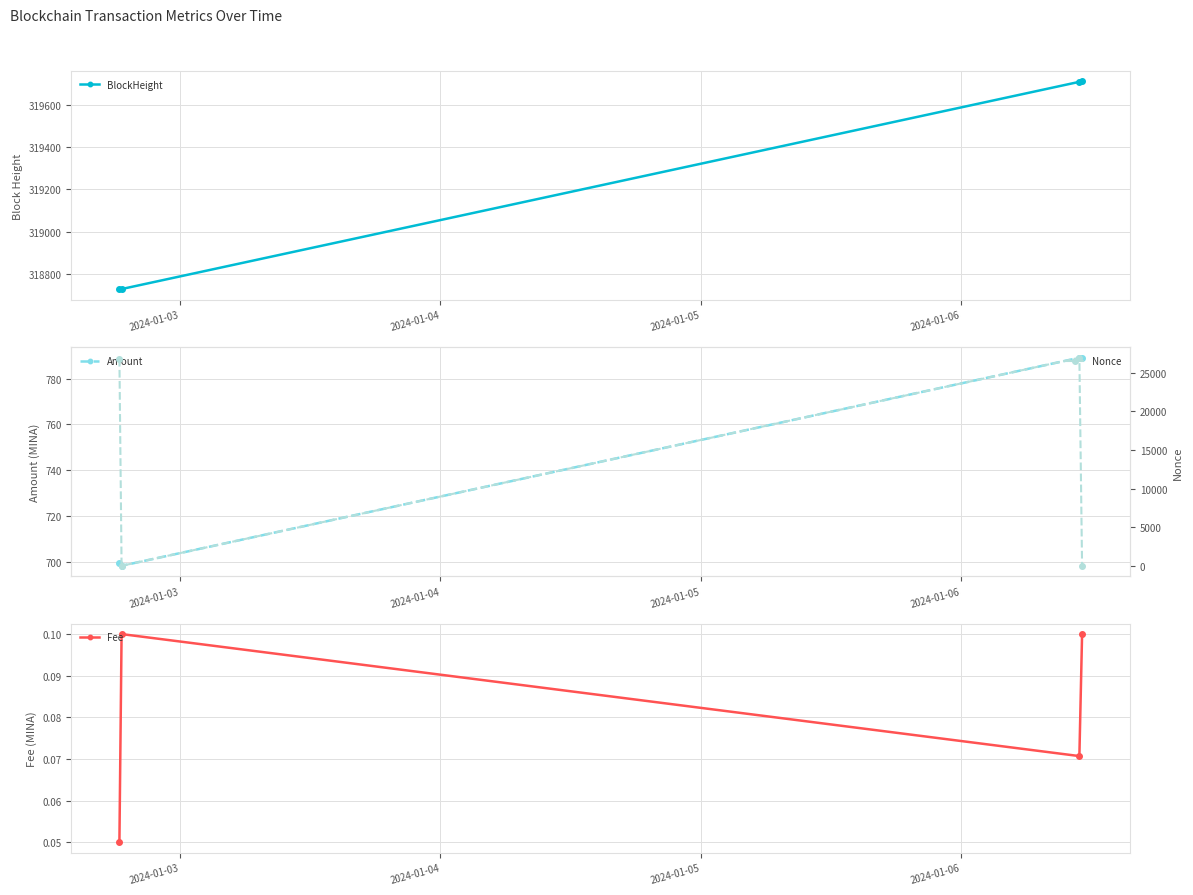

What is the greatest value displayed?

319710.0